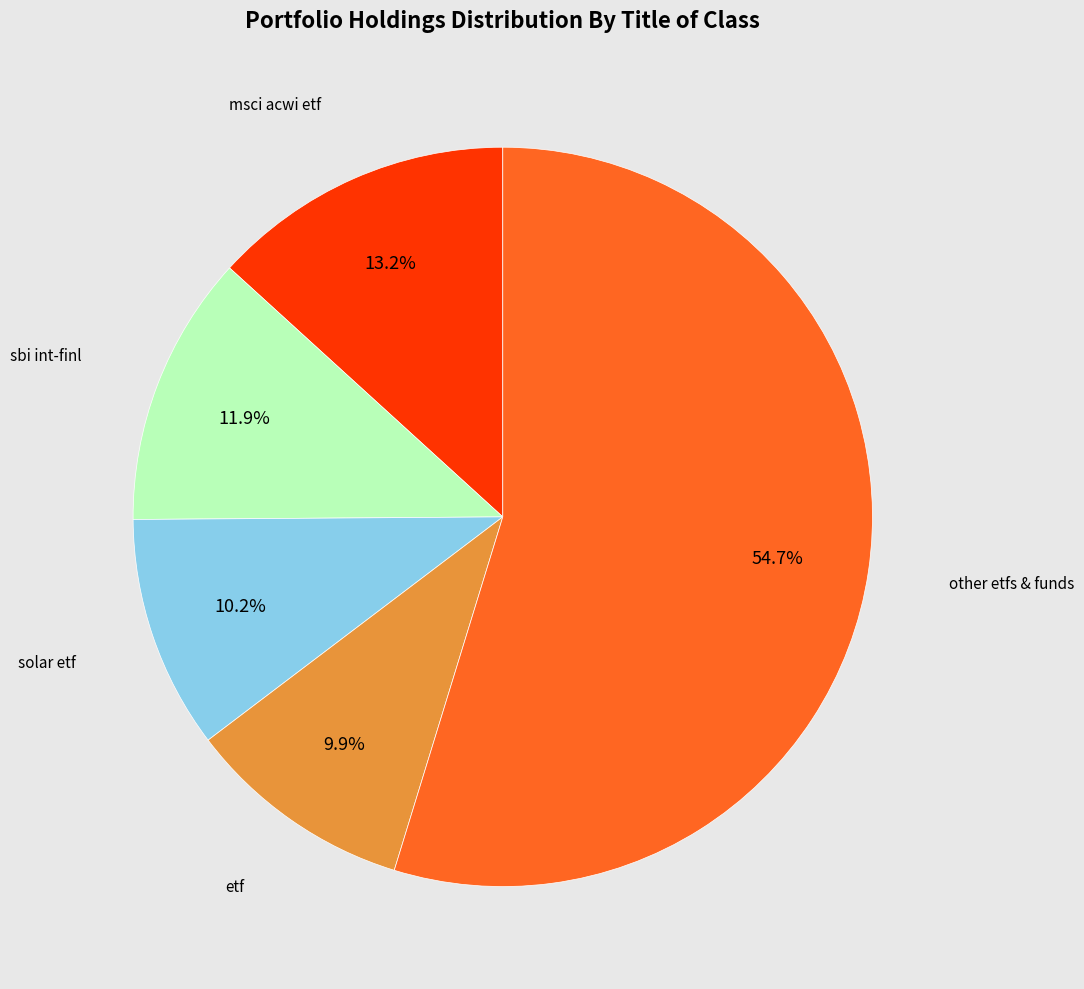

Does any single category account for the majority?

Yes